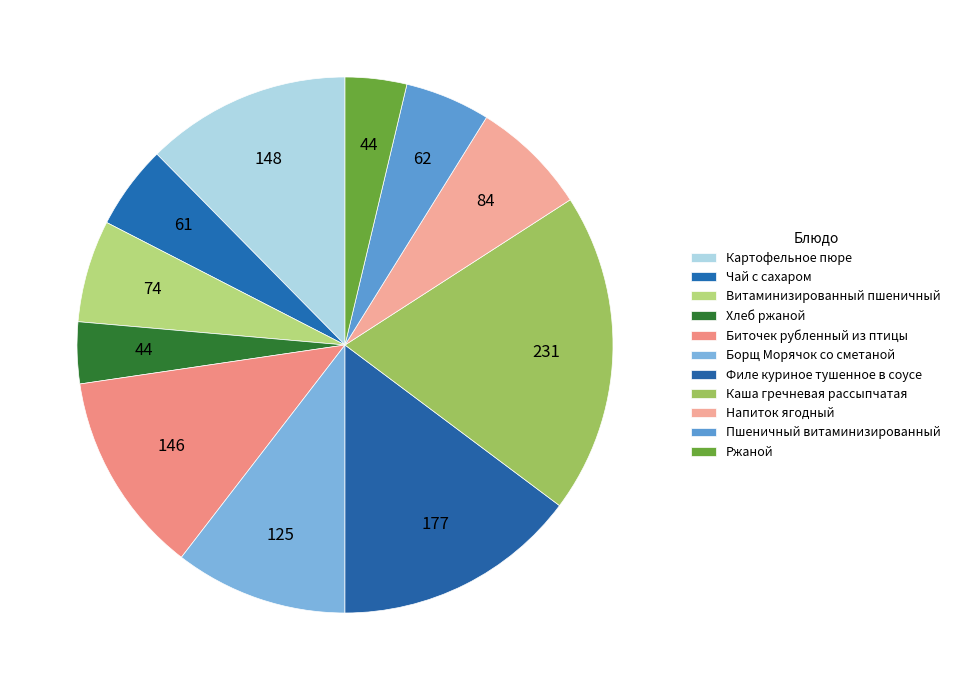

Combined, what portion of the pie is Хлеб ржаной and Каша гречневая рассыпчатая?

23.1%